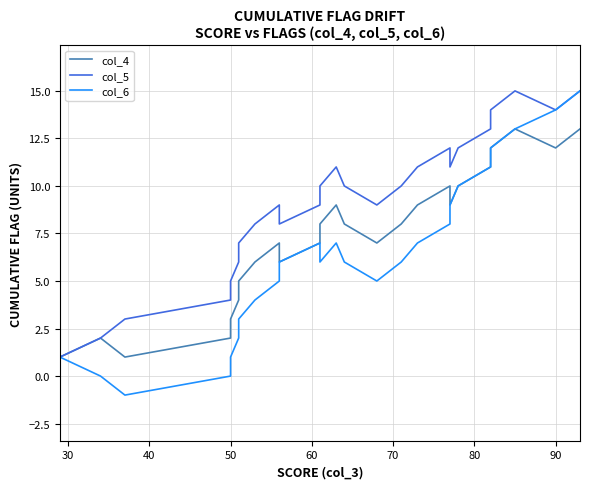

Between 30 and 80, which series saw the biggest shift?

col_5